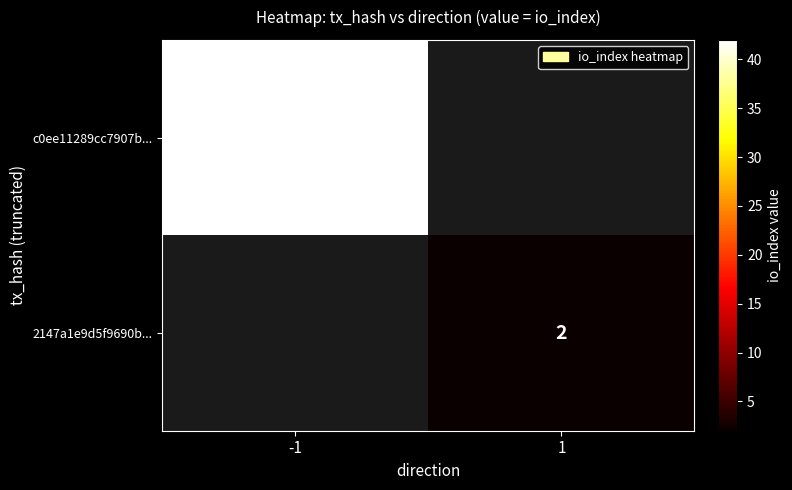

At how many categories does at least one series exceed 30?

1